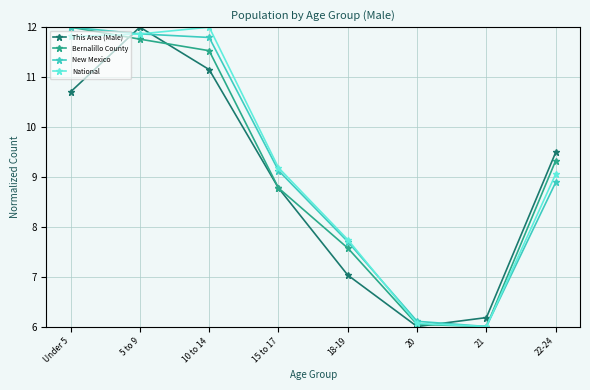

What is the spread (max minus min) of values at 15 to 17?

0.4